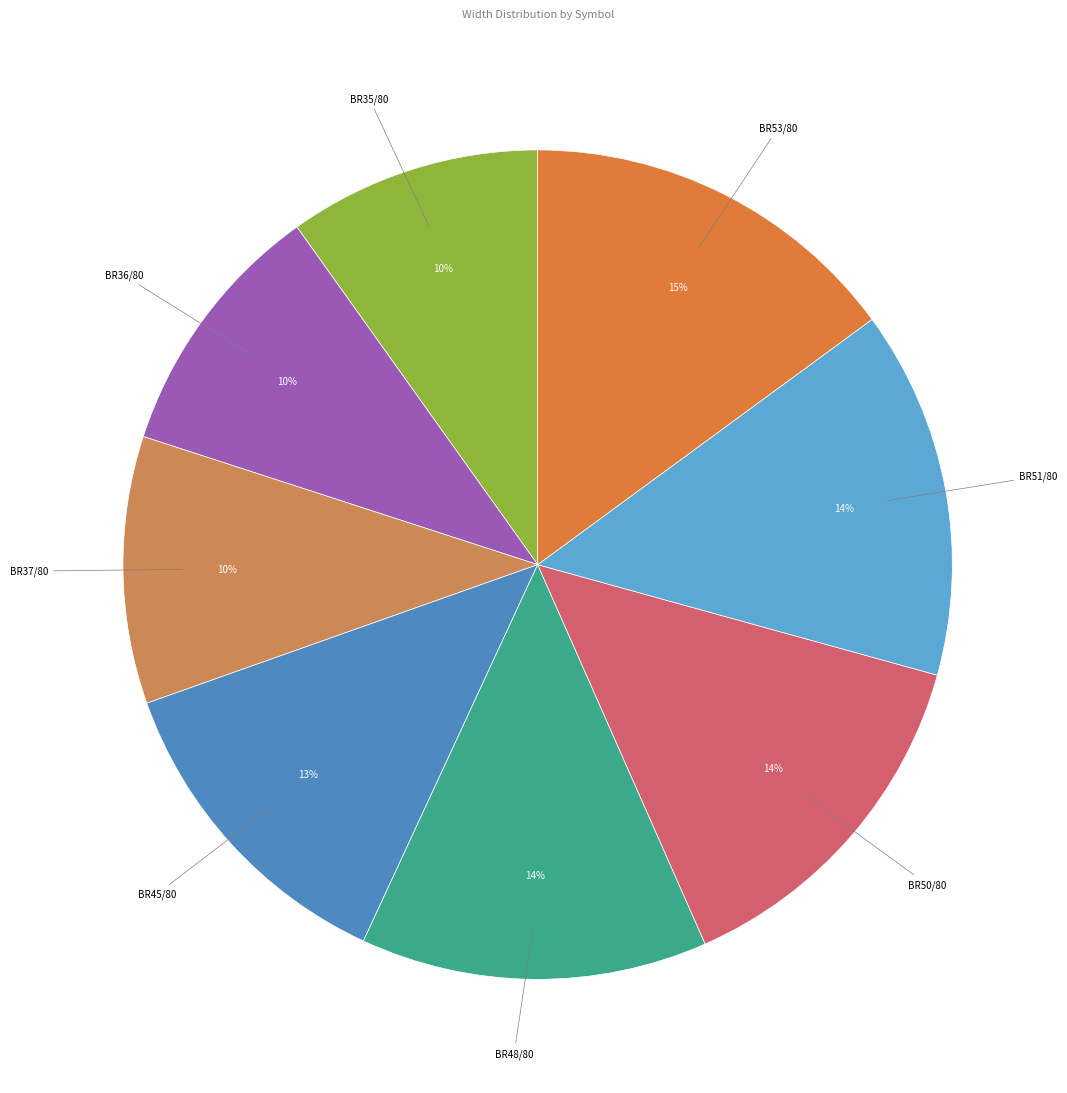

How many segments does this pie chart have?

8